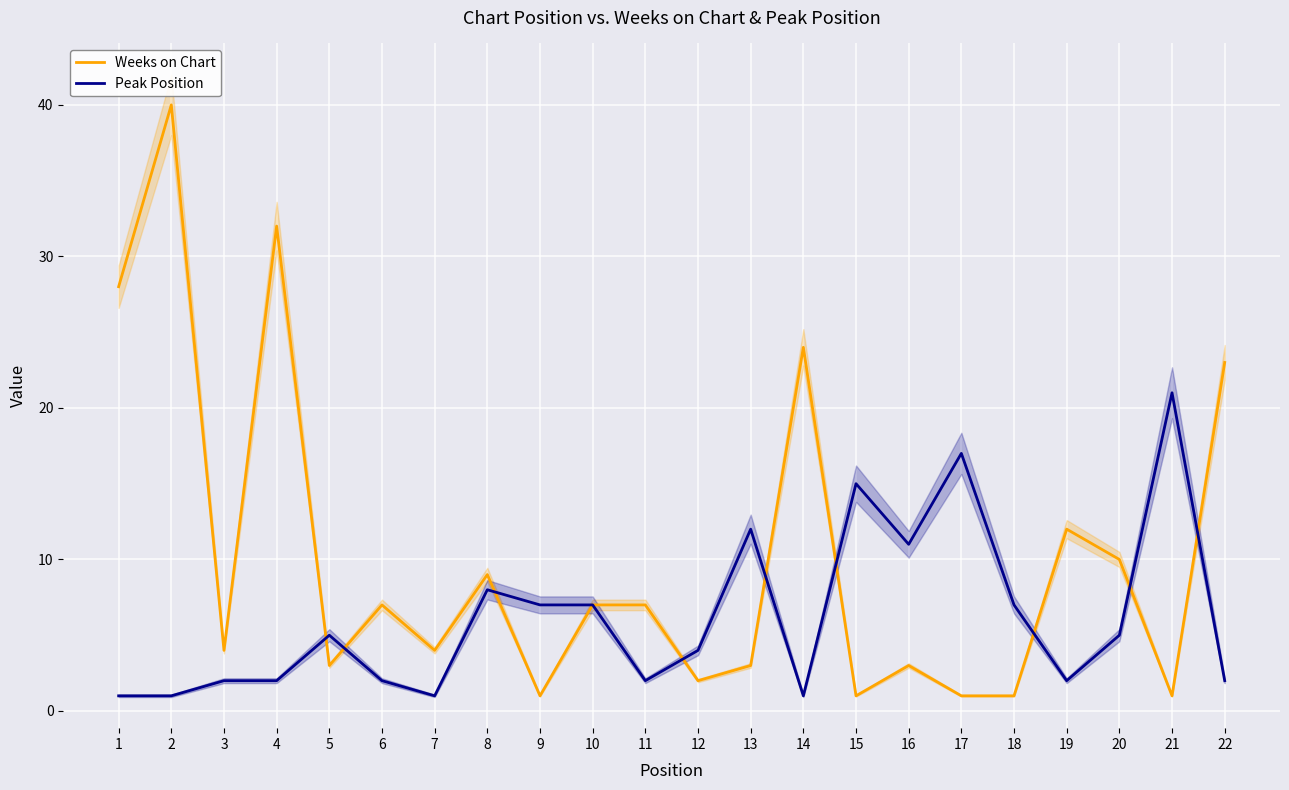

How many values in the Peak Position series are below 5?

11